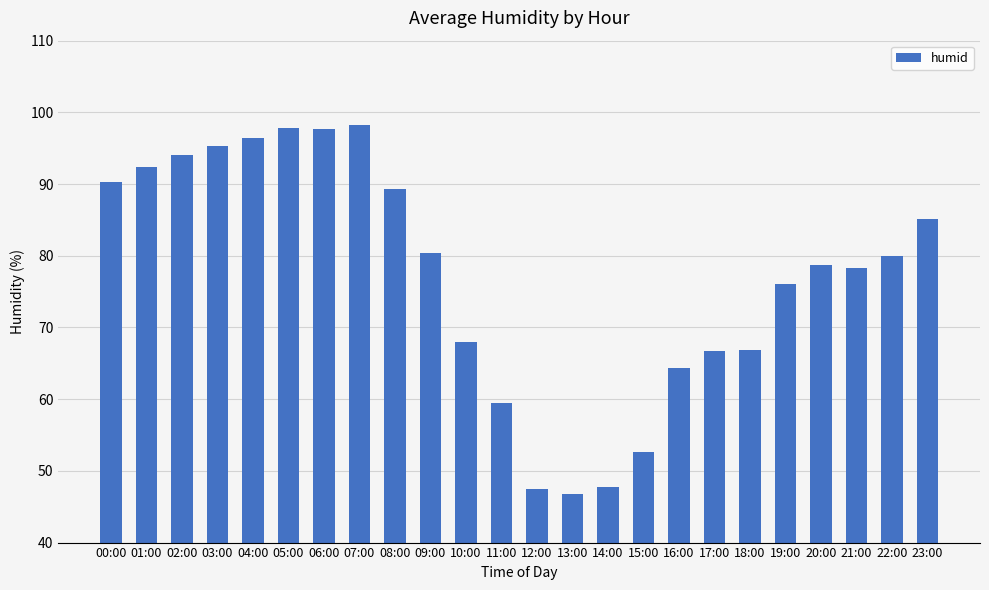

What is the sum of the values at 07:00 and 23:00?

183.4